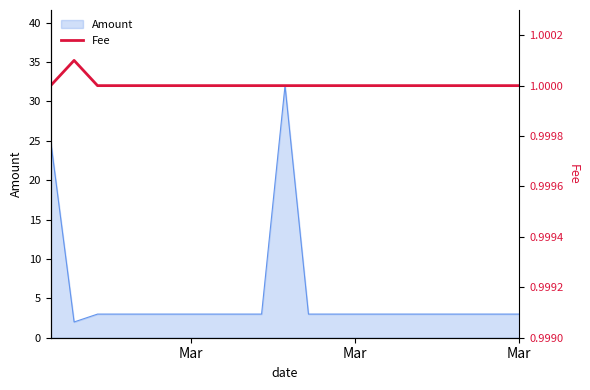

What is the label of the 3rd point from the left?

Mar